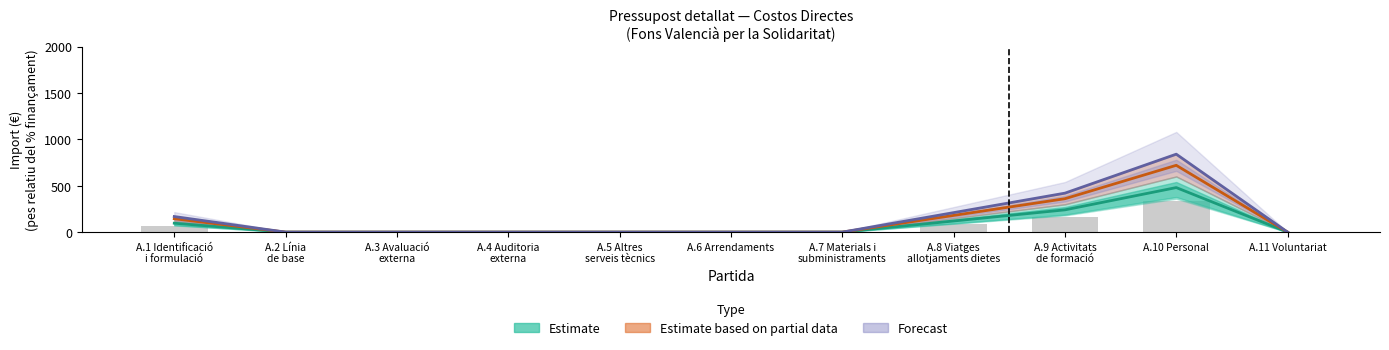

Rank the series by their average value, from highest to lowest.

Forecast, Estimate based on partial data, Estimate